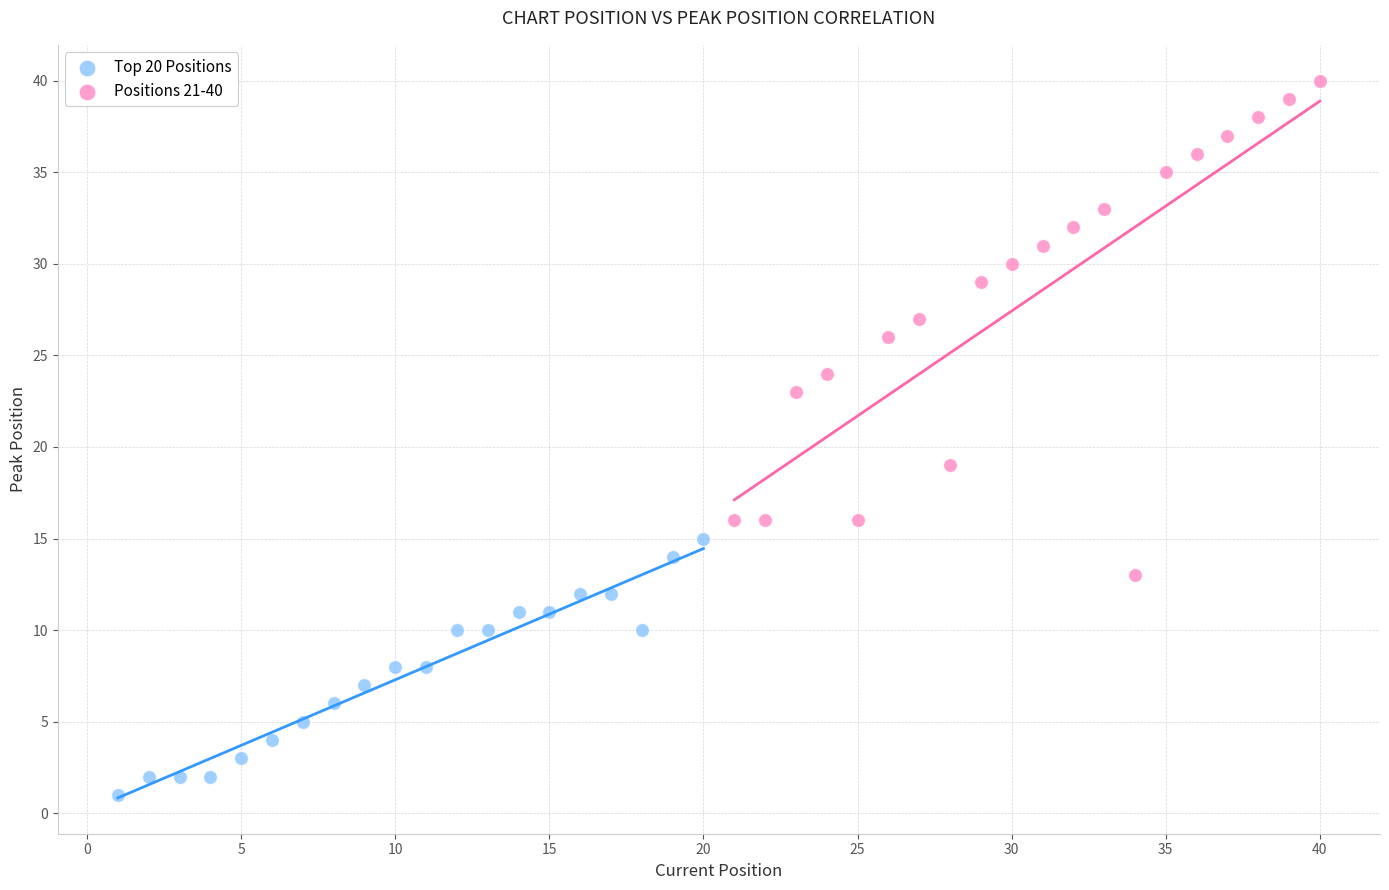

Which series reaches the minimum Y coordinate?

Top 20 Positions